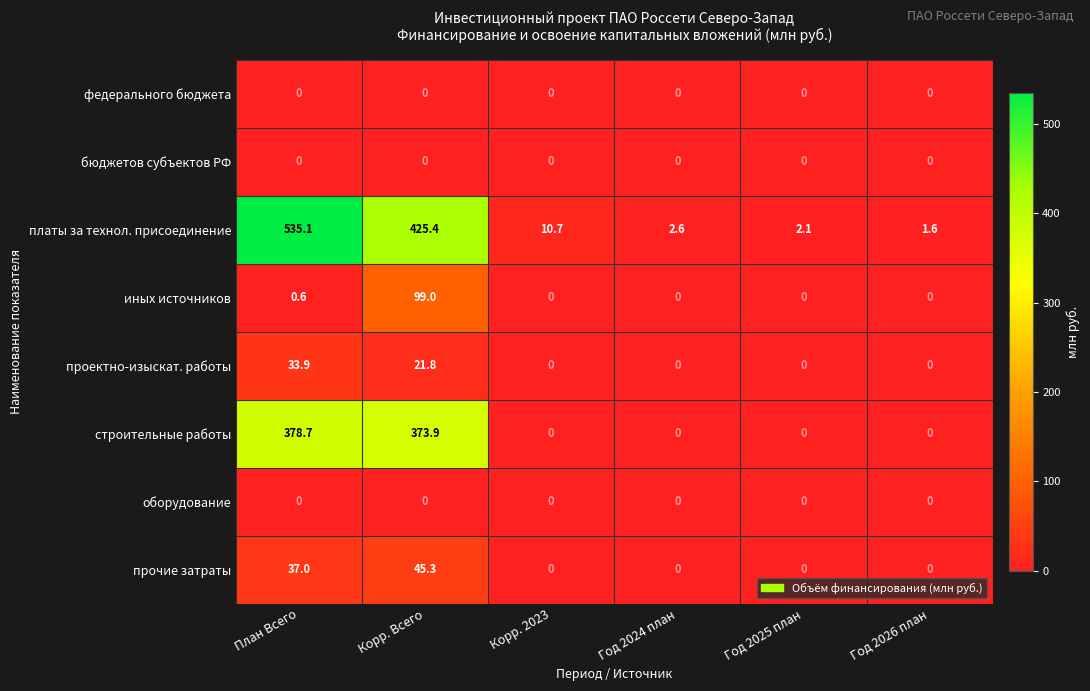

What is the difference between the строительные работы values at Год 2025 план and План Всего?

378.7